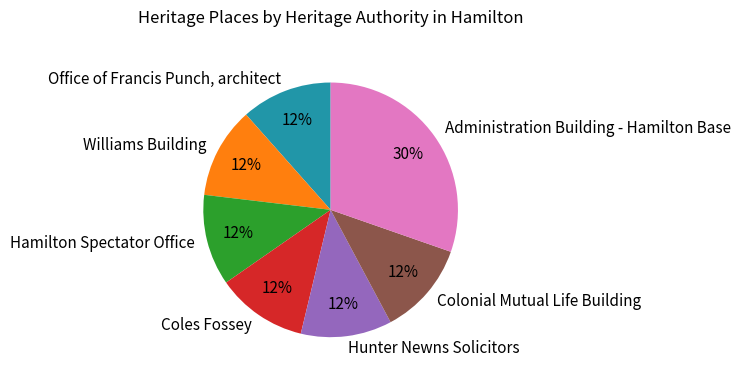

How many slices are in this pie chart?

7